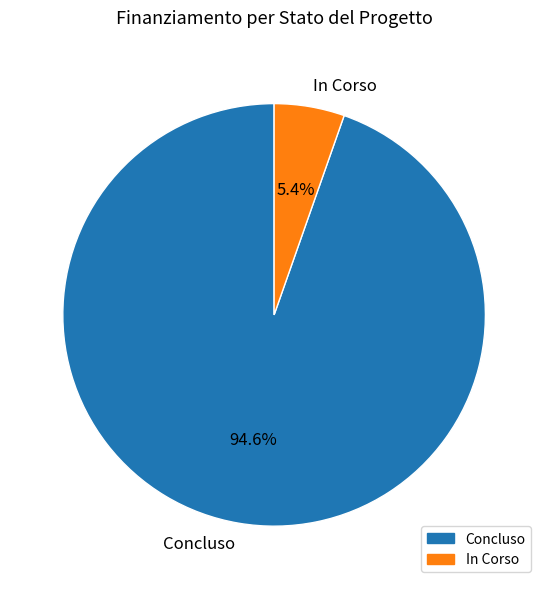

What portion of the pie excludes In Corso?

94.6%